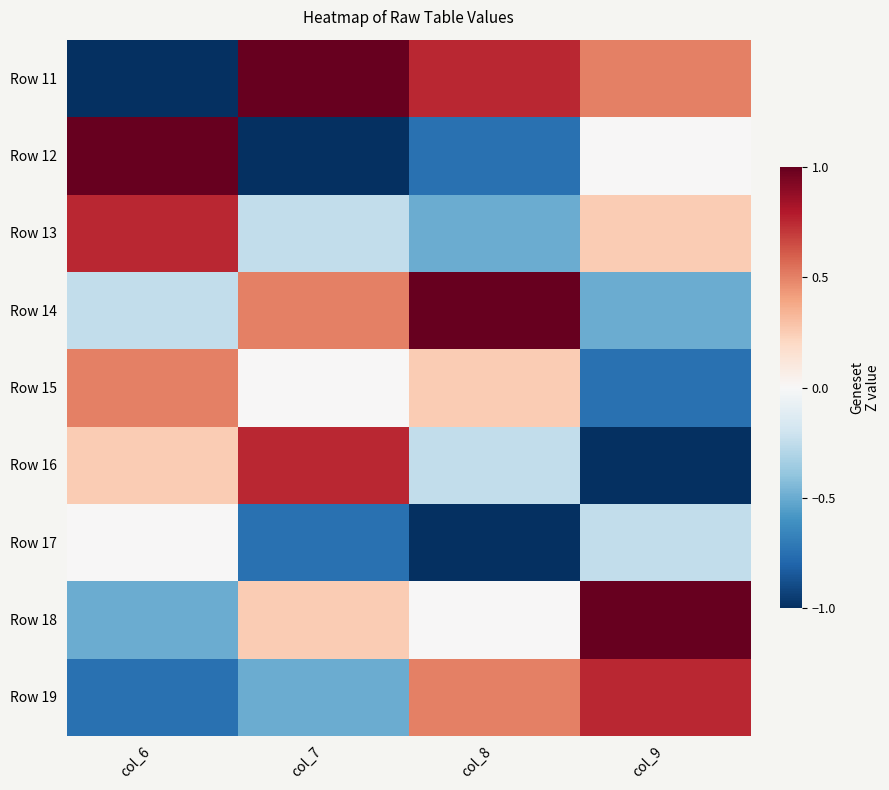

Which category has the highest value across all series?

col_7